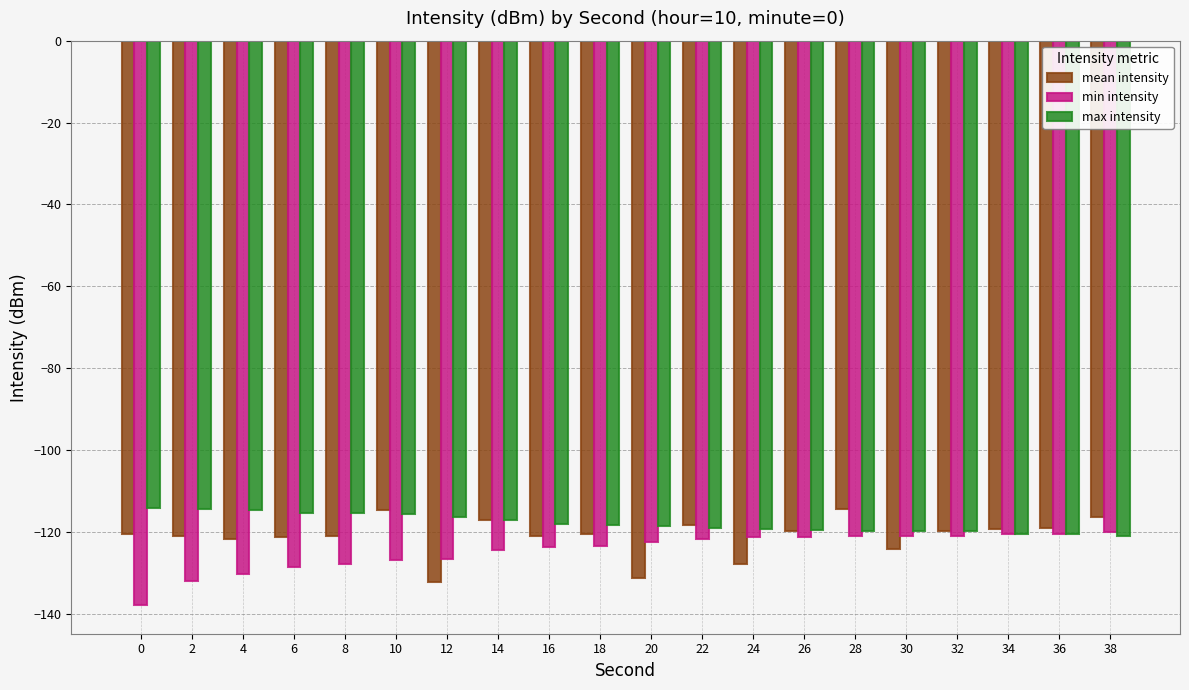

What are all the series names shown in the legend?

mean intensity, min intensity, max intensity